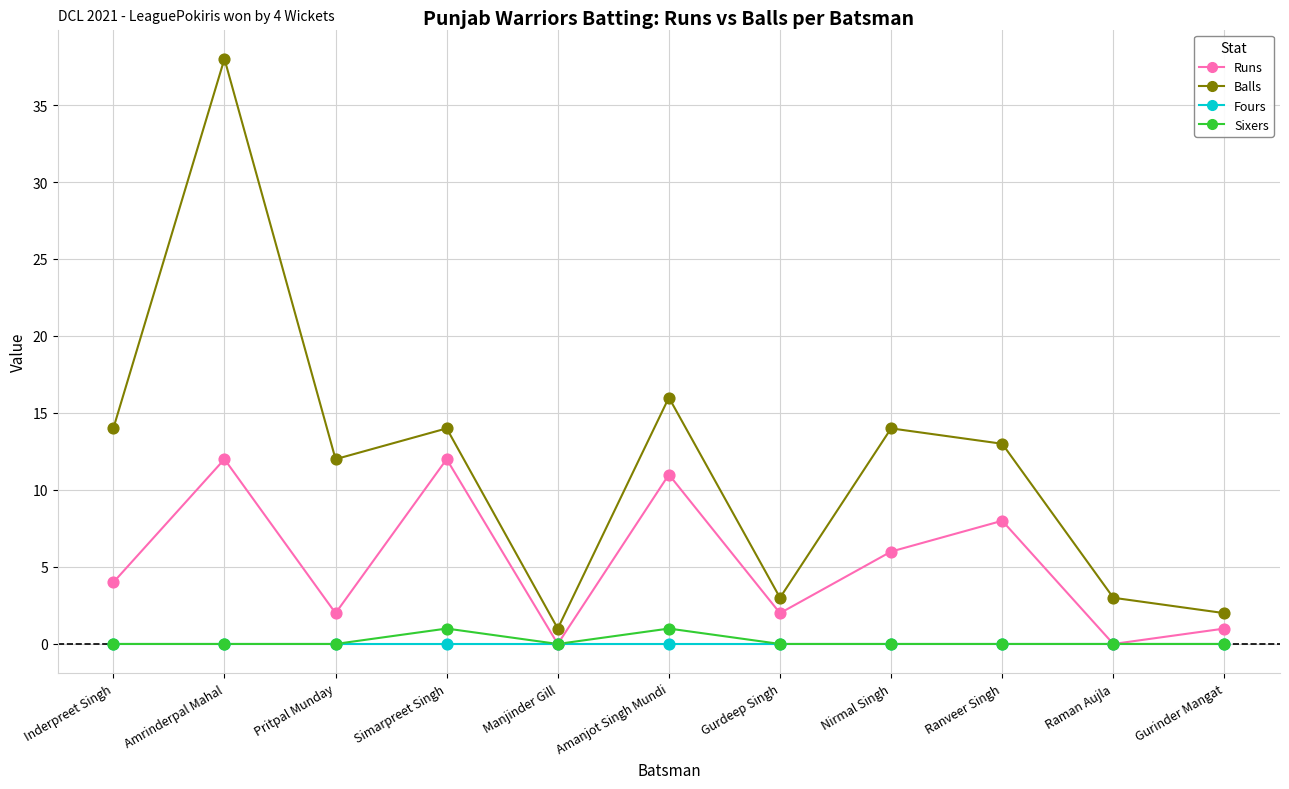

At how many categories does at least one series exceed 37?

1